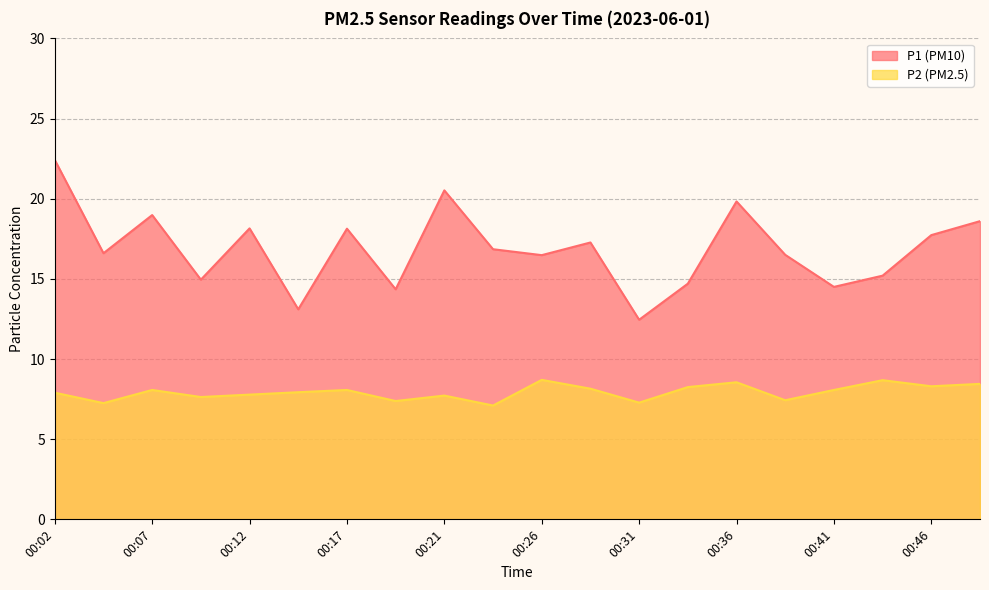

What is the total value across all series at 00:07?

27.1